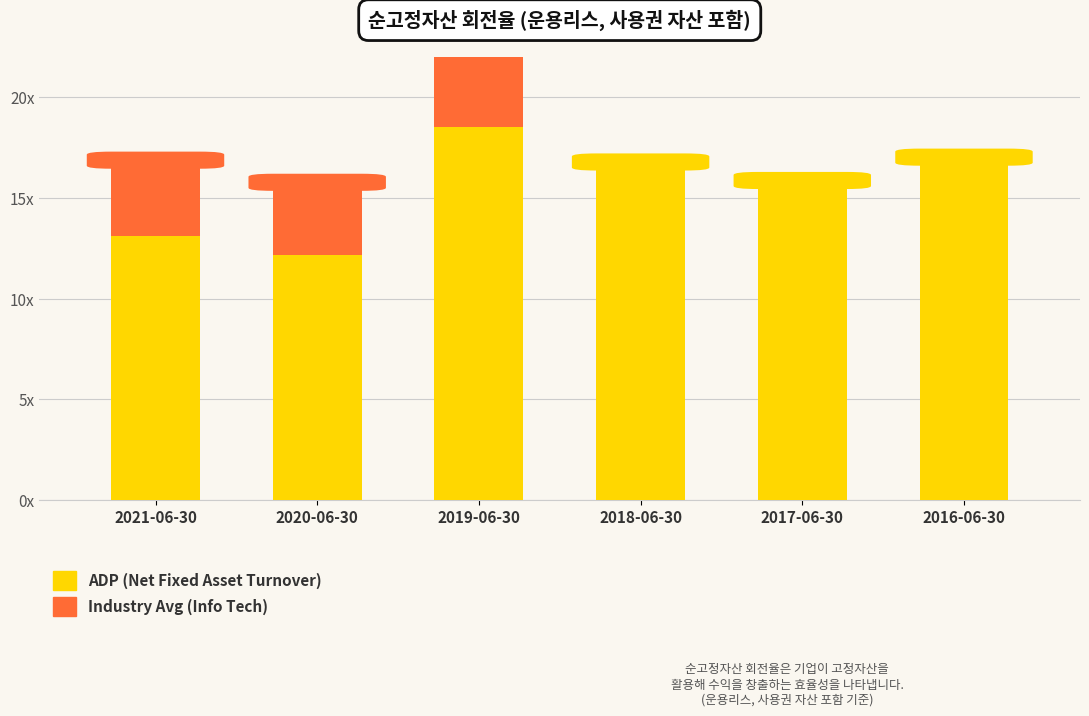

At 2016-06-30, list the series in order from smallest to largest.

Industry Avg (Info Tech), ADP (Net Fixed Asset Turnover)